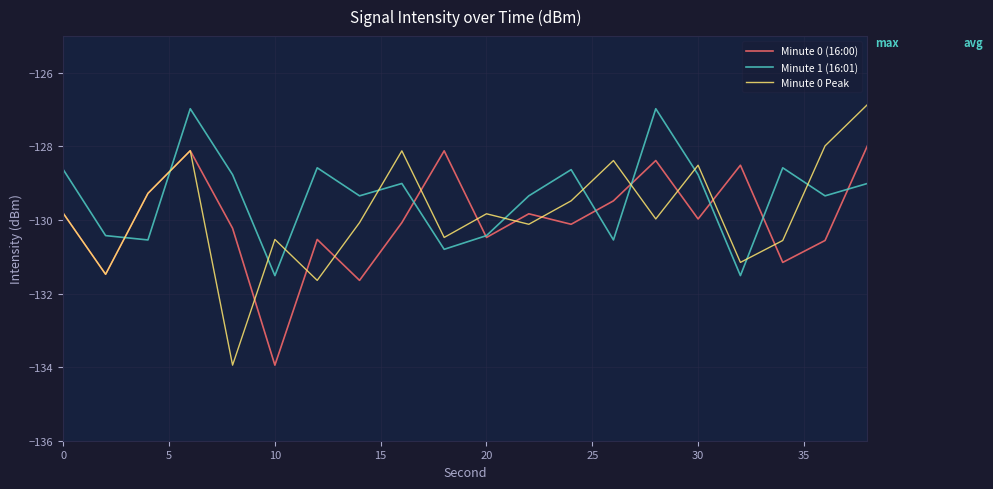

What is the minimum value shown in the chart?

-133.9